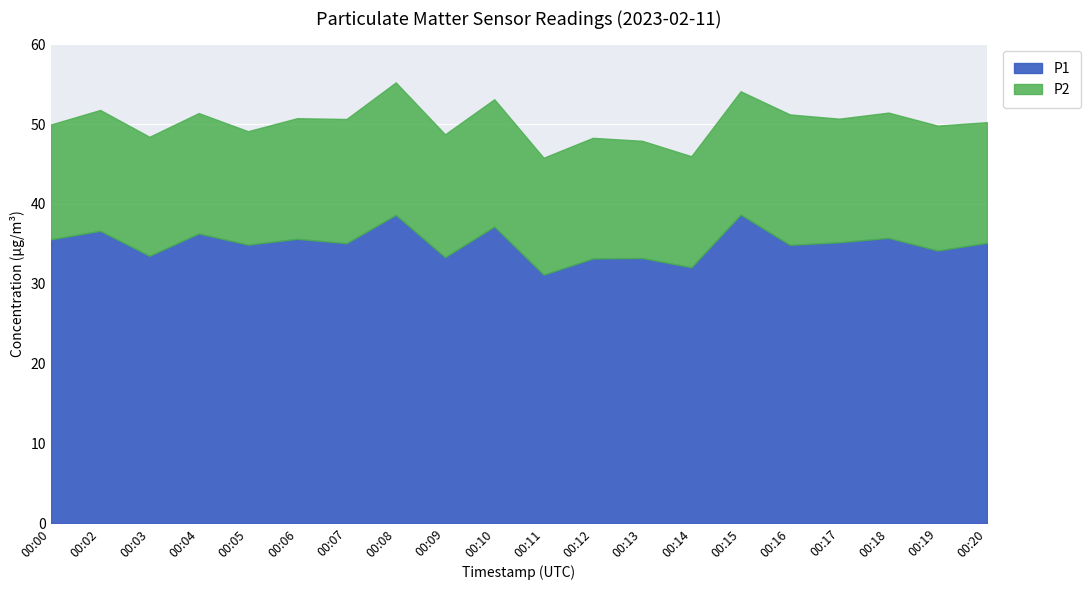

How many lines are shown in the chart?

2